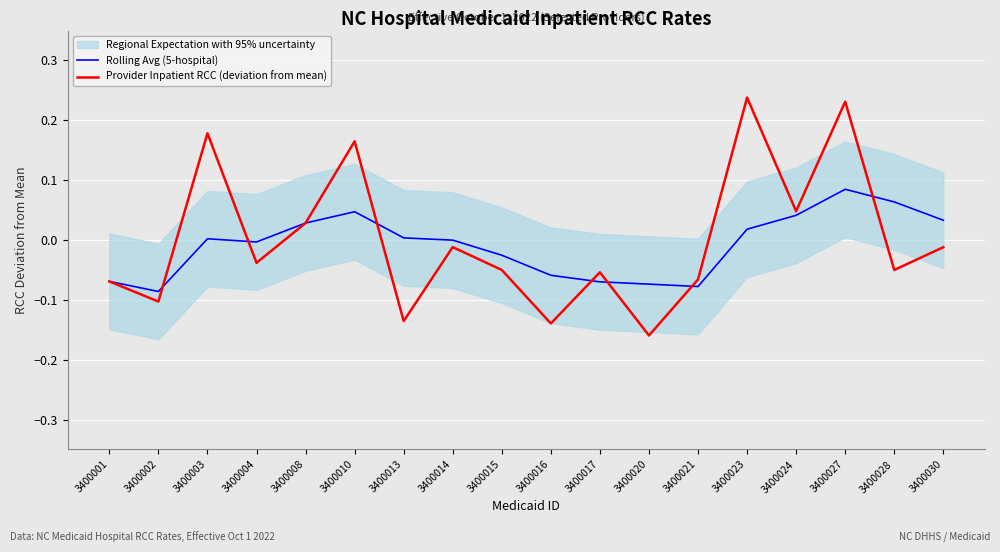

Reading right to left, list all the values displayed in this chart.

Rolling Avg (5-hospital): 0.0	0.1	0.1	0.0	0.0	-0.1	-0.1	-0.1	-0.1	-0.0	-0.0	0.0	0.0	0.0	-0.0	0.0	-0.1	-0.1
Provider Inpatient RCC (deviation from mean): -0.0	-0.1	0.2	0.0	0.2	-0.1	-0.2	-0.1	-0.1	-0.1	-0.0	-0.1	0.2	0.0	-0.0	0.2	-0.1	-0.1